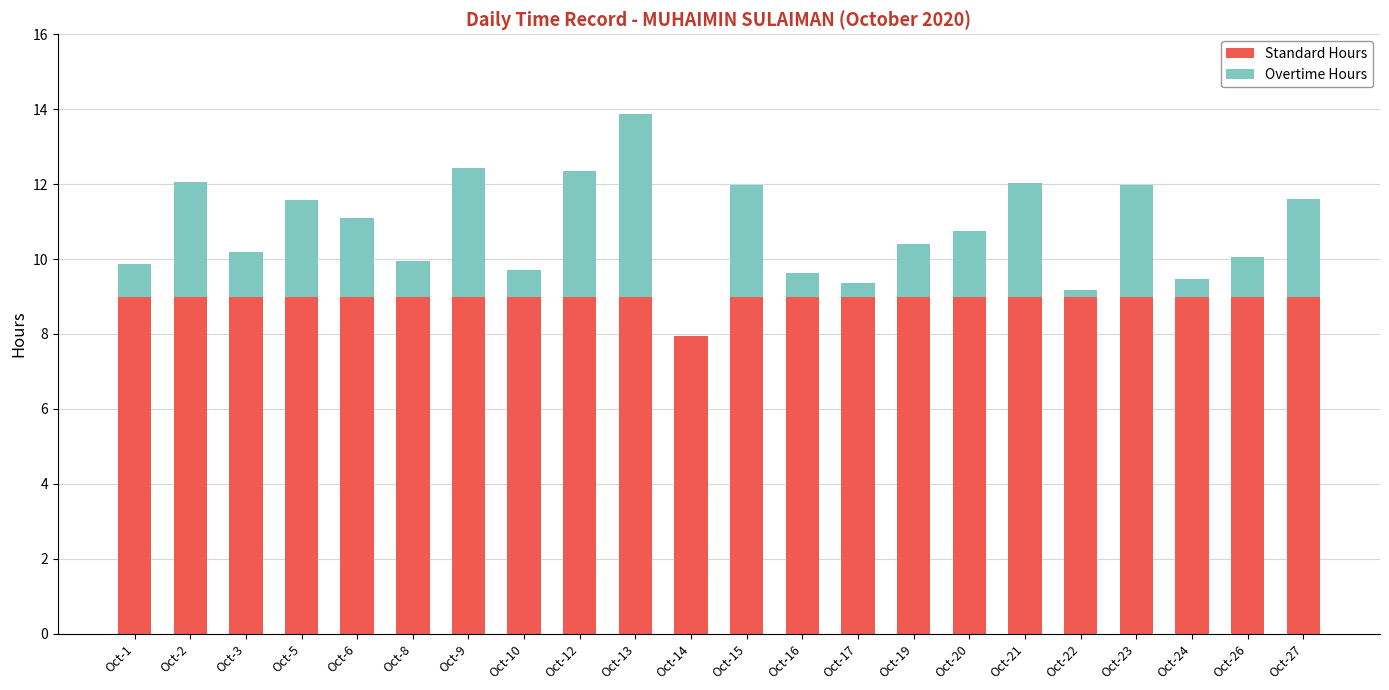

How many data points does each series have?

22